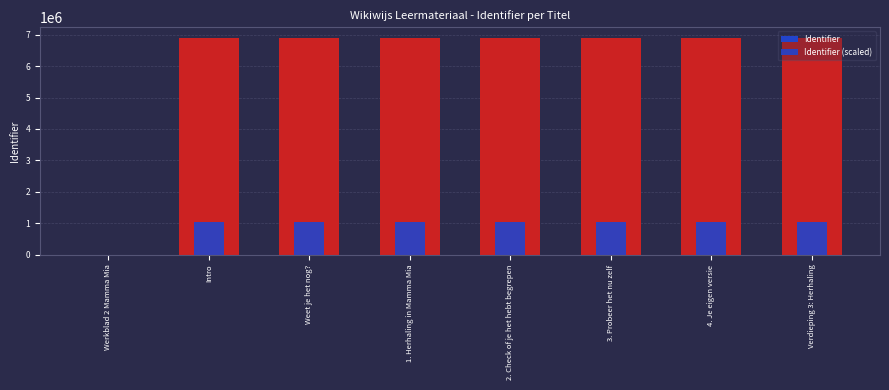

Which series changed the most between 1. Herhaling in Mamma Mia and 3. Probeer het nu zelf?

Identifier